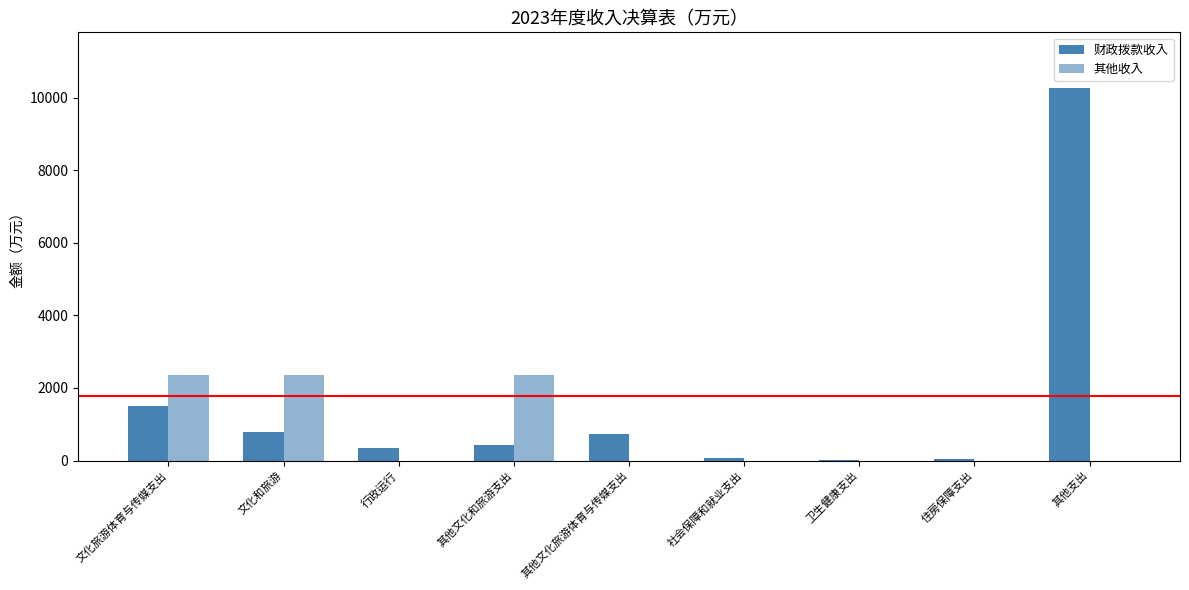

Count the number of categories in the chart.

9